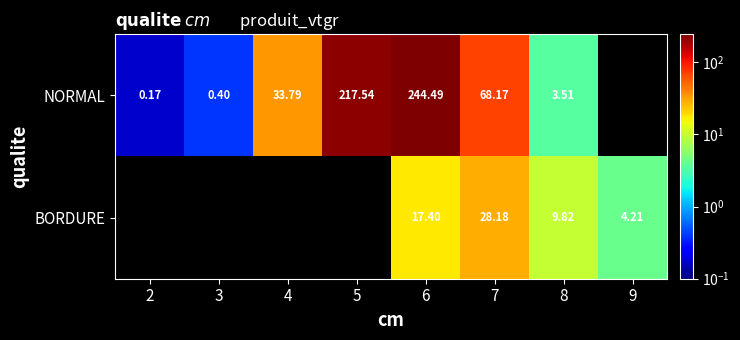

At 6, list the series in order from largest to smallest.

NORMAL, BORDURE